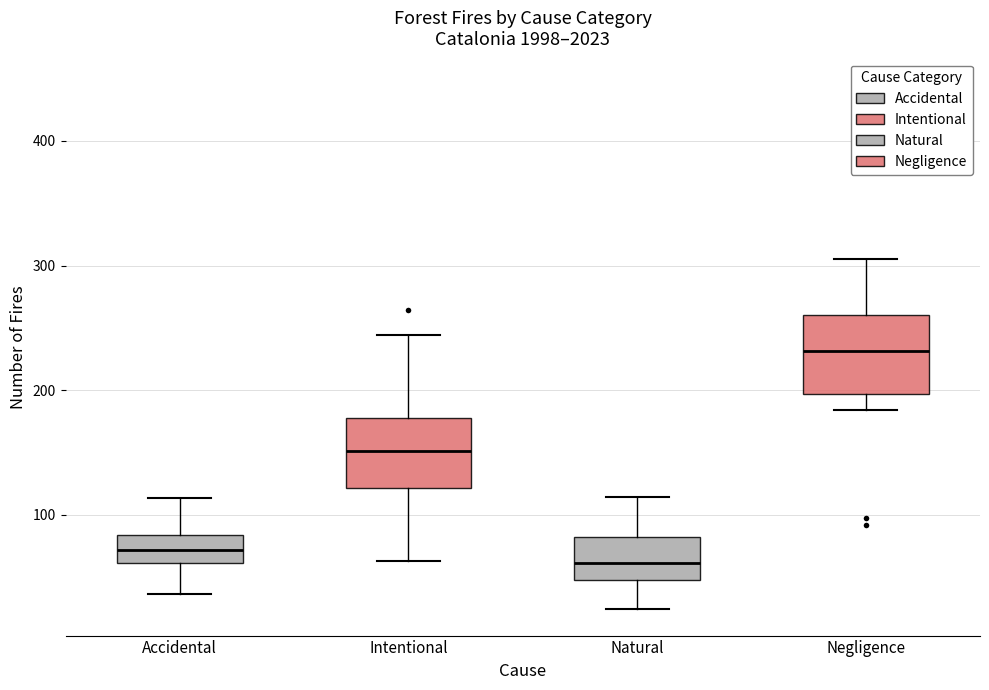

Reading left to right, transcribe this box plot: for each box, give where its median line is, the range the box spans, and where its two whiskers end, as read against the y-axis. The values are not printed on the chart, so give them approximately, as read against the axis.

Accidental: median 70, box 60 to 80, whiskers 40 to 110
Intentional: median 150, box 120 to 180, whiskers 60 to 240
Natural: median 60, box 50 to 80, whiskers 20 to 110
Negligence: median 230, box 200 to 260, whiskers 180 to 310